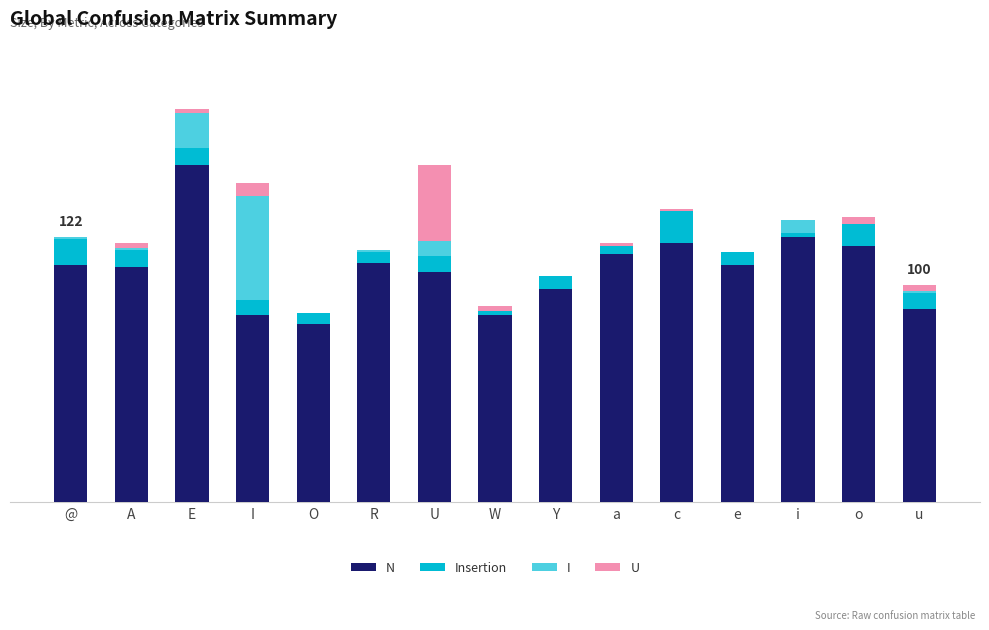

What are all the series names shown in the legend?

N, Insertion, I, U